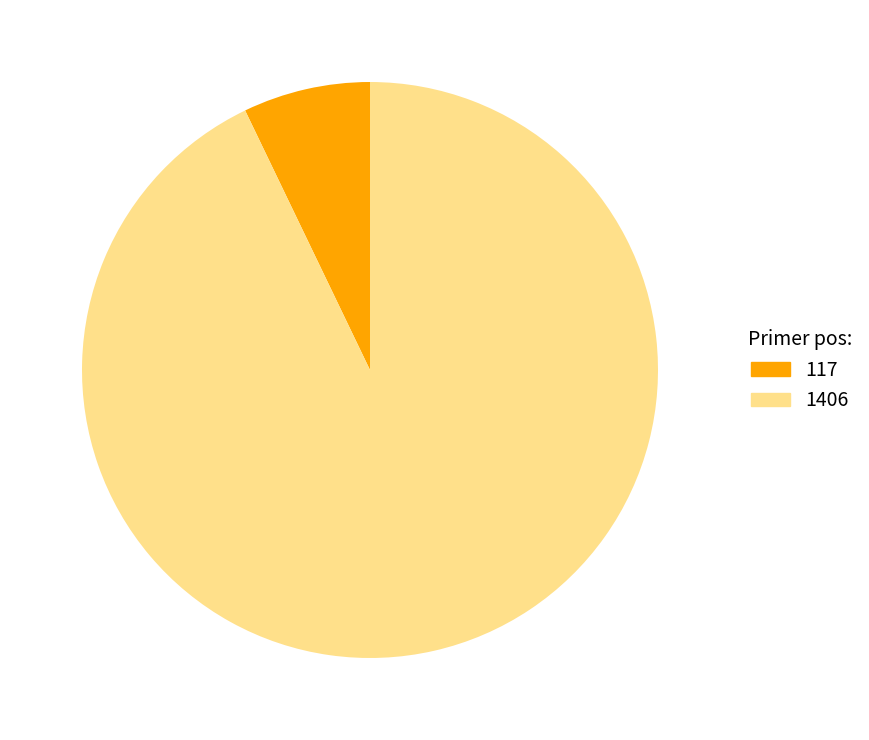

Is the sum of 1406 and 117 greater than half?

Yes